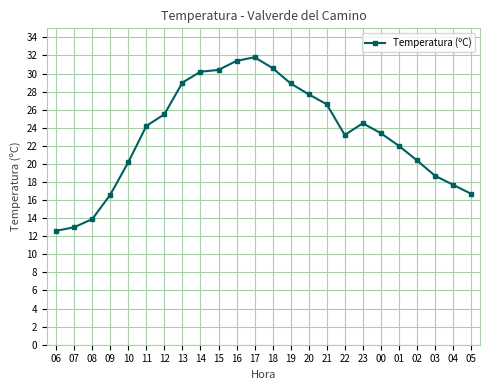

What is the change in value from 20 to 00?

-4.3